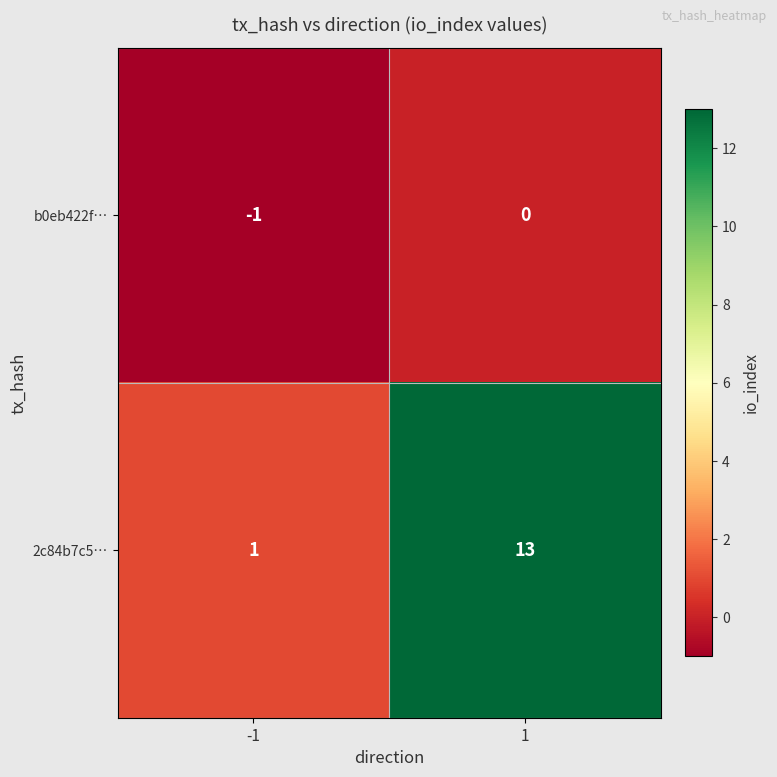

What is the sum of the 2c84b7c5… values at 1 and -1?

14